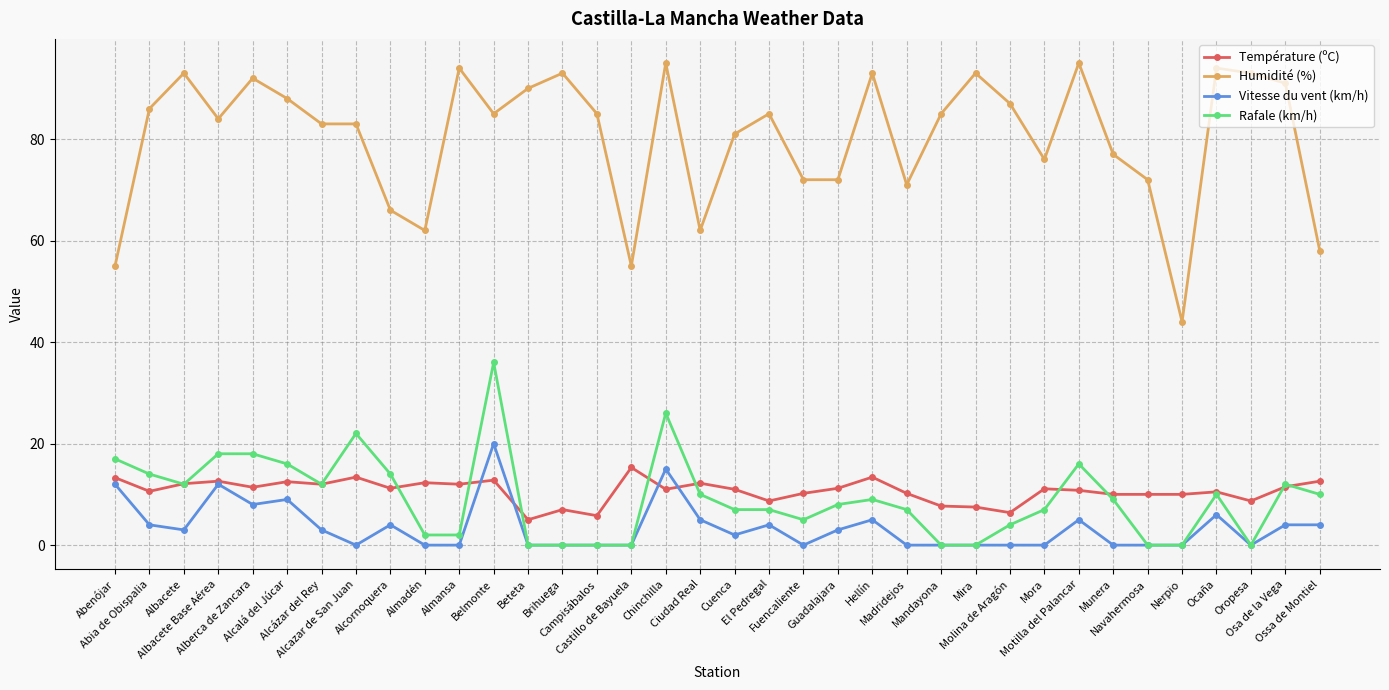

Which series has the widest spread of values?

Humidité (%)